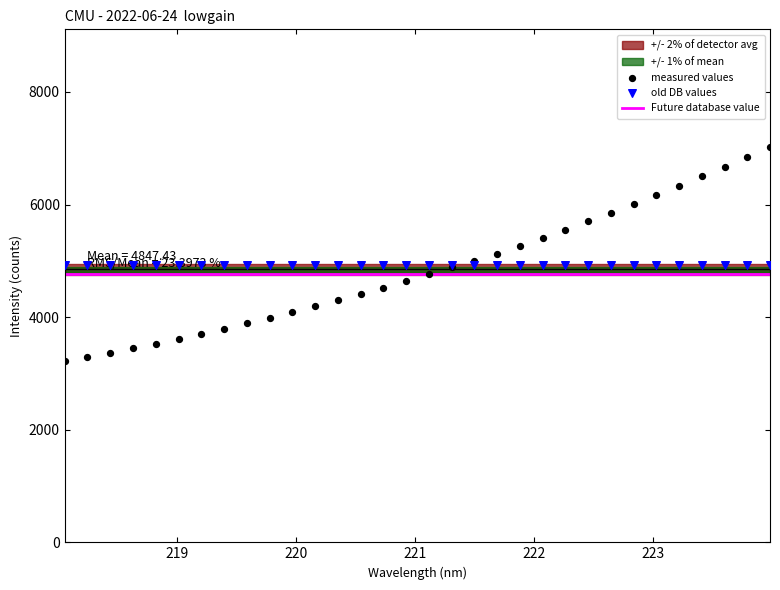

Which series contains the highest Y value?

measured values